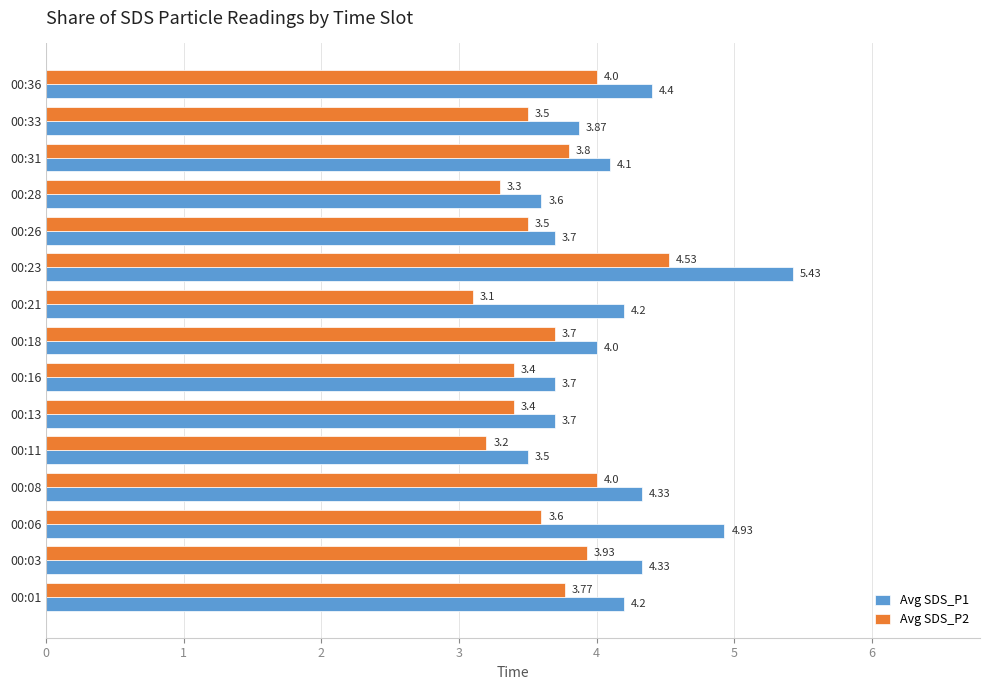

Which series has the largest total across all categories?

Avg SDS_P1